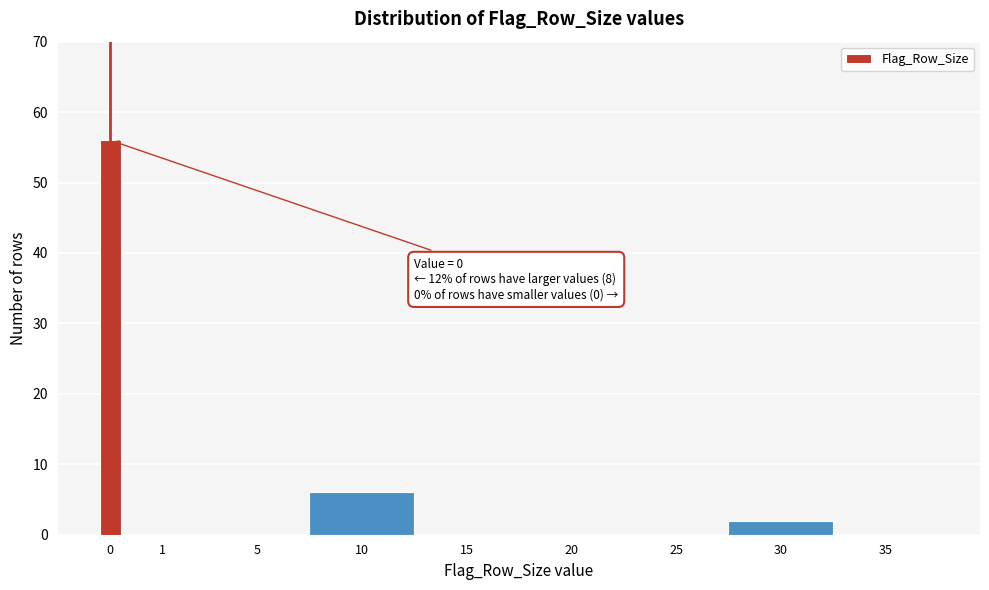

Reading left to right, what are all the values shown in this chart?

0=56	1=0	5=0	10=6	15=0	20=0	25=0	30=2	35=0